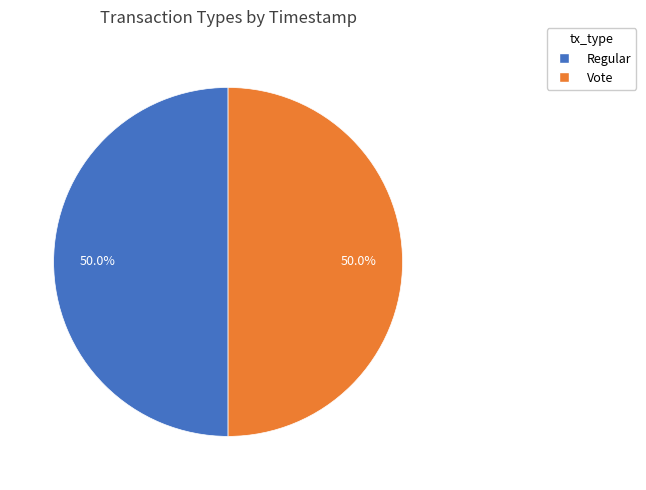

What portion of the pie excludes Vote?

50.0%